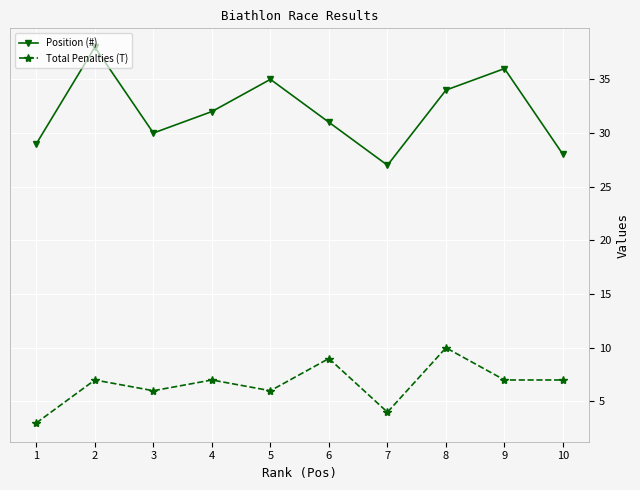

Where does the Position (#) series first go above 32?

2